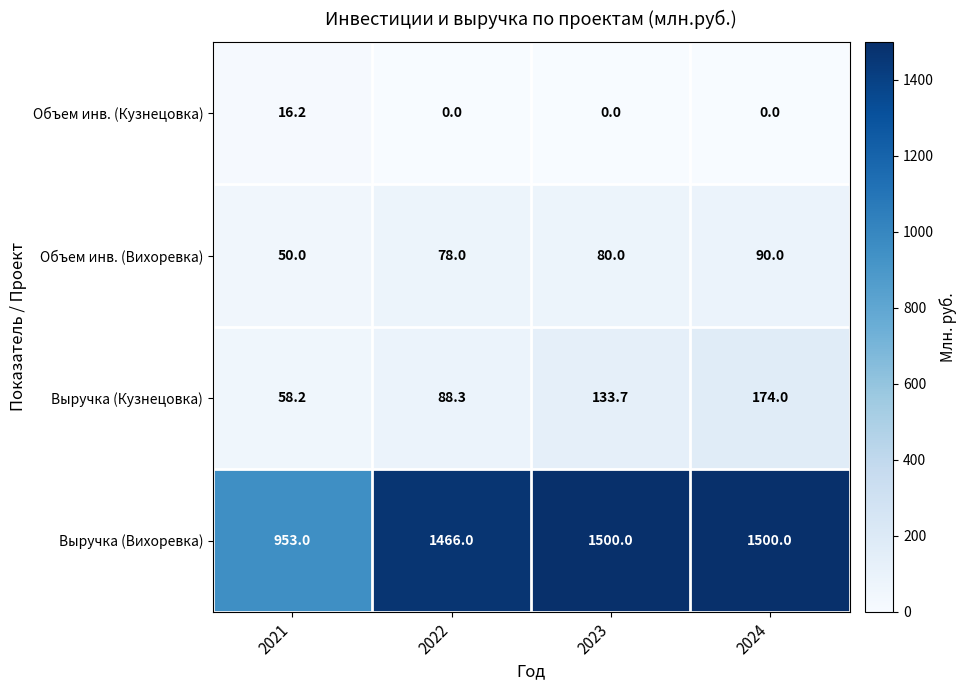

What is the maximum value shown in the chart?

1500.0